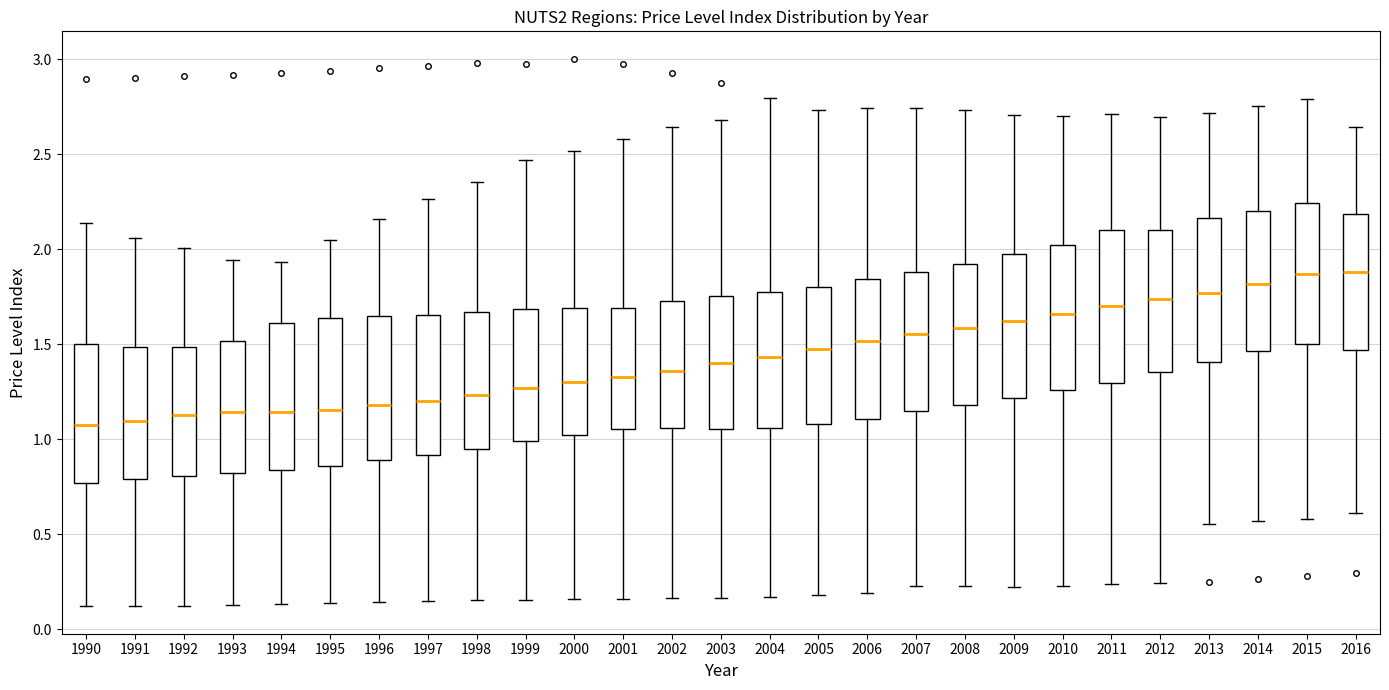

Reading left to right, transcribe this box plot: for each box, give where its median line is, the range the box spans, and where its two whiskers end, as read against the y-axis. The values are not printed on the chart, so give them approximately, as read against the axis.

1990: median 1.10, box 0.75 to 1.50, whiskers 0.10 to 2.15
1991: median 1.10, box 0.80 to 1.50, whiskers 0.10 to 2.05
1992: median 1.15, box 0.80 to 1.50, whiskers 0.10 to 2.00
1993: median 1.15, box 0.80 to 1.50, whiskers 0.15 to 1.95
1994: median 1.15, box 0.85 to 1.60, whiskers 0.15 to 1.95
1995: median 1.15, box 0.85 to 1.65, whiskers 0.15 to 2.05
1996: median 1.20, box 0.90 to 1.65, whiskers 0.15 to 2.15
1997: median 1.20, box 0.90 to 1.65, whiskers 0.15 to 2.25
1998: median 1.25, box 0.95 to 1.65, whiskers 0.15 to 2.35
1999: median 1.25, box 1.00 to 1.70, whiskers 0.15 to 2.45
2000: median 1.30, box 1.00 to 1.70, whiskers 0.15 to 2.50
2001: median 1.35, box 1.05 to 1.70, whiskers 0.15 to 2.60
2002: median 1.35, box 1.05 to 1.75, whiskers 0.15 to 2.65
2003: median 1.40, box 1.05 to 1.75, whiskers 0.15 to 2.70
2004: median 1.45, box 1.05 to 1.80, whiskers 0.15 to 2.80
2005: median 1.50, box 1.10 to 1.80, whiskers 0.20 to 2.75
2006: median 1.50, box 1.10 to 1.85, whiskers 0.20 to 2.75
2007: median 1.55, box 1.15 to 1.90, whiskers 0.20 to 2.75
2008: median 1.60, box 1.20 to 1.90, whiskers 0.25 to 2.75
2009: median 1.60, box 1.20 to 1.95, whiskers 0.20 to 2.70
2010: median 1.65, box 1.25 to 2.00, whiskers 0.25 to 2.70
2011: median 1.70, box 1.30 to 2.10, whiskers 0.25 to 2.70
2012: median 1.75, box 1.35 to 2.10, whiskers 0.25 to 2.70
2013: median 1.75, box 1.40 to 2.15, whiskers 0.55 to 2.70
2014: median 1.80, box 1.45 to 2.20, whiskers 0.55 to 2.75
2015: median 1.85, box 1.50 to 2.25, whiskers 0.60 to 2.80
2016: median 1.90, box 1.45 to 2.20, whiskers 0.60 to 2.65